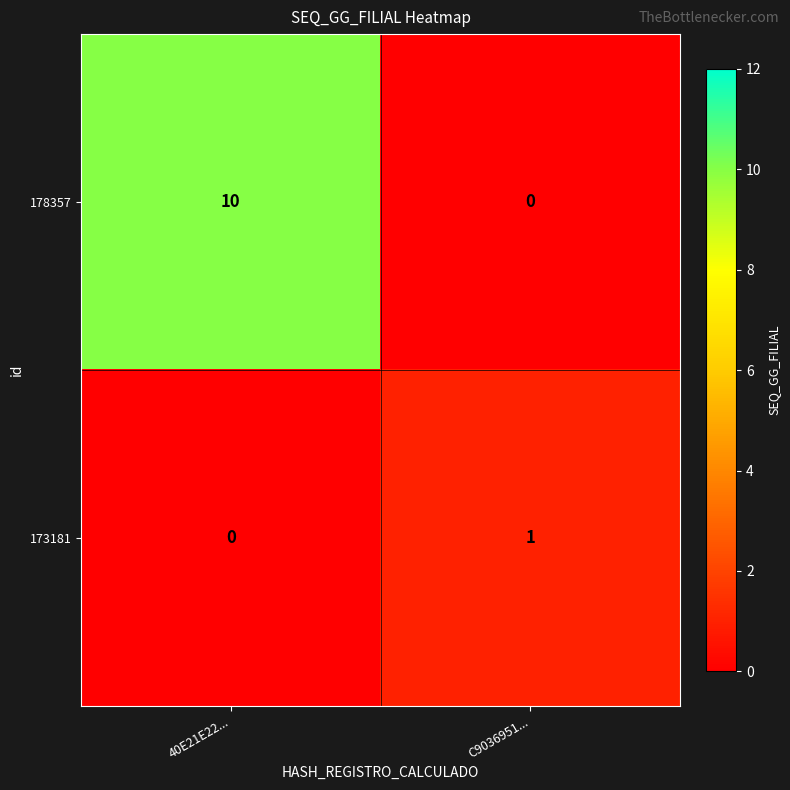

True or false: 178357 has a value of 16 at 40E21E22....

False